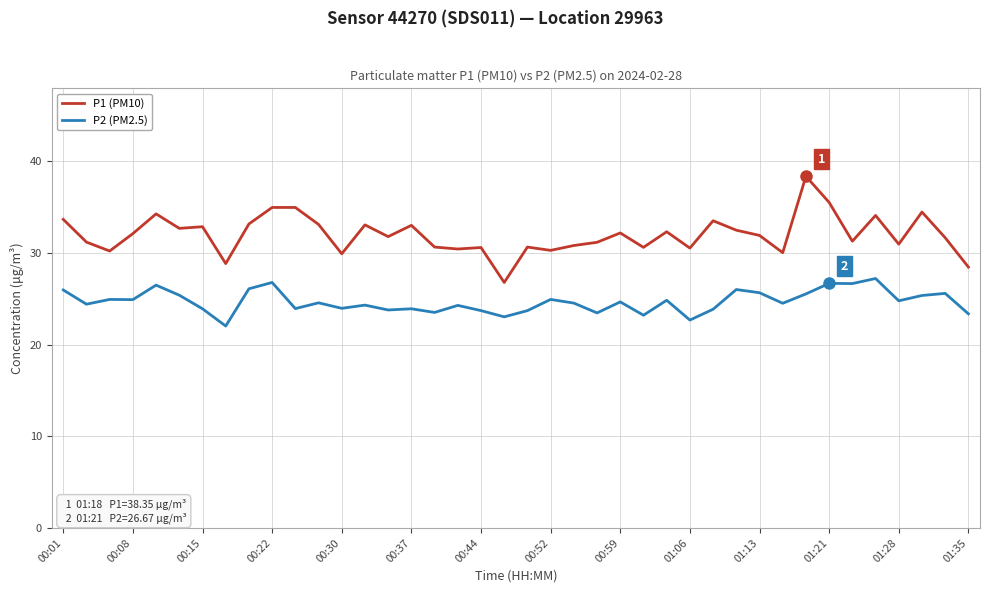

Rank the series by their maximum value, from lowest to highest.

P2 (PM2.5), P1 (PM10)